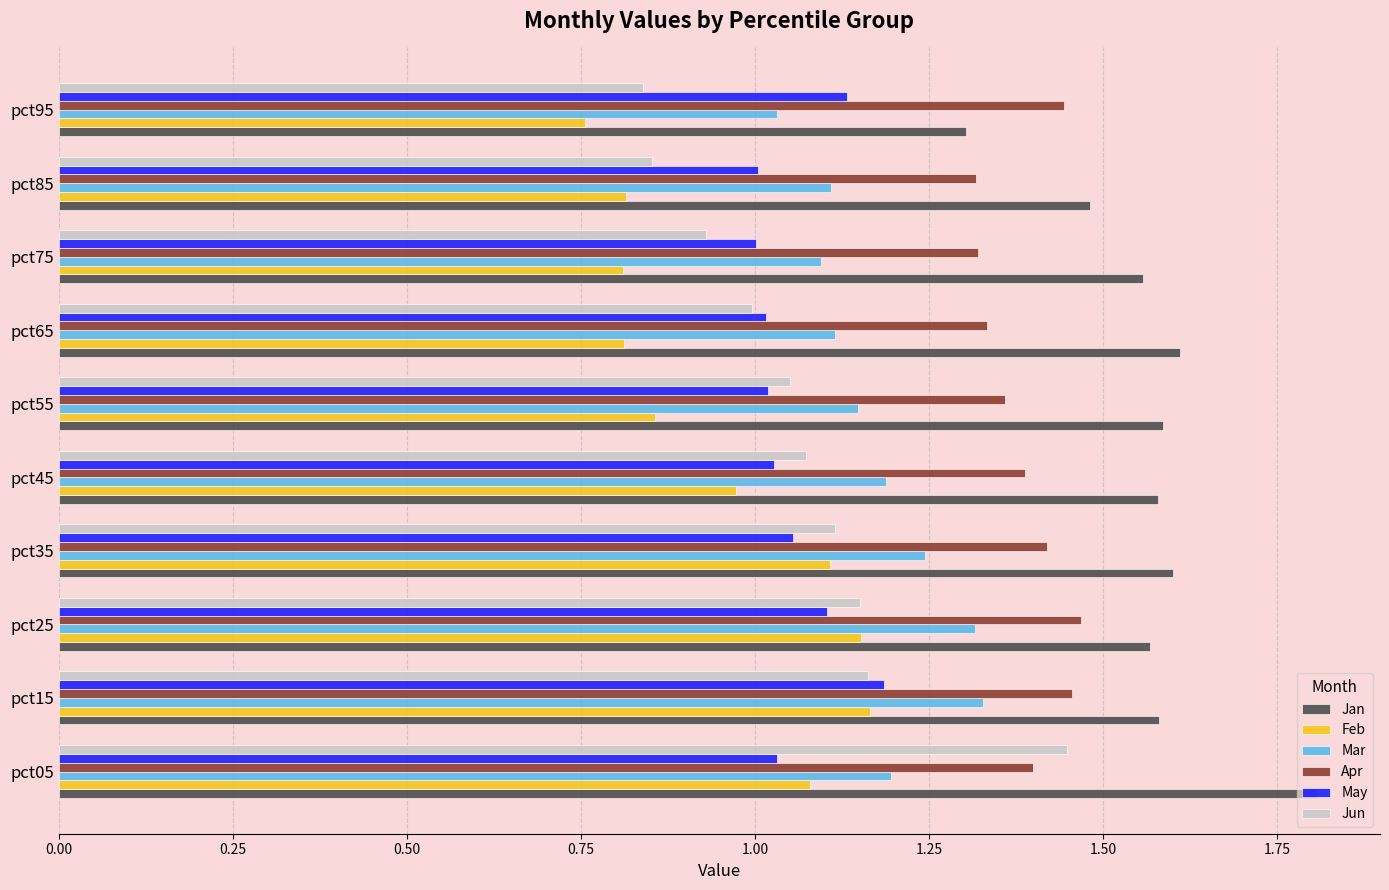

At which label does Mar reach its minimum?

pct95